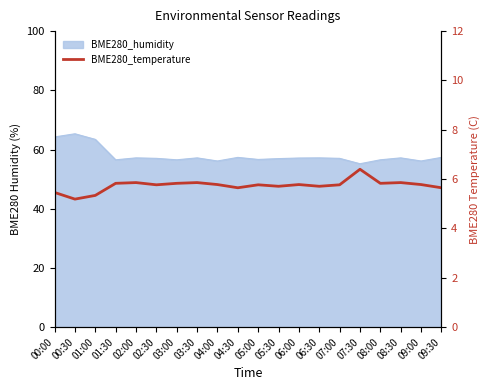

At which label is the value closest to 5?

00:30